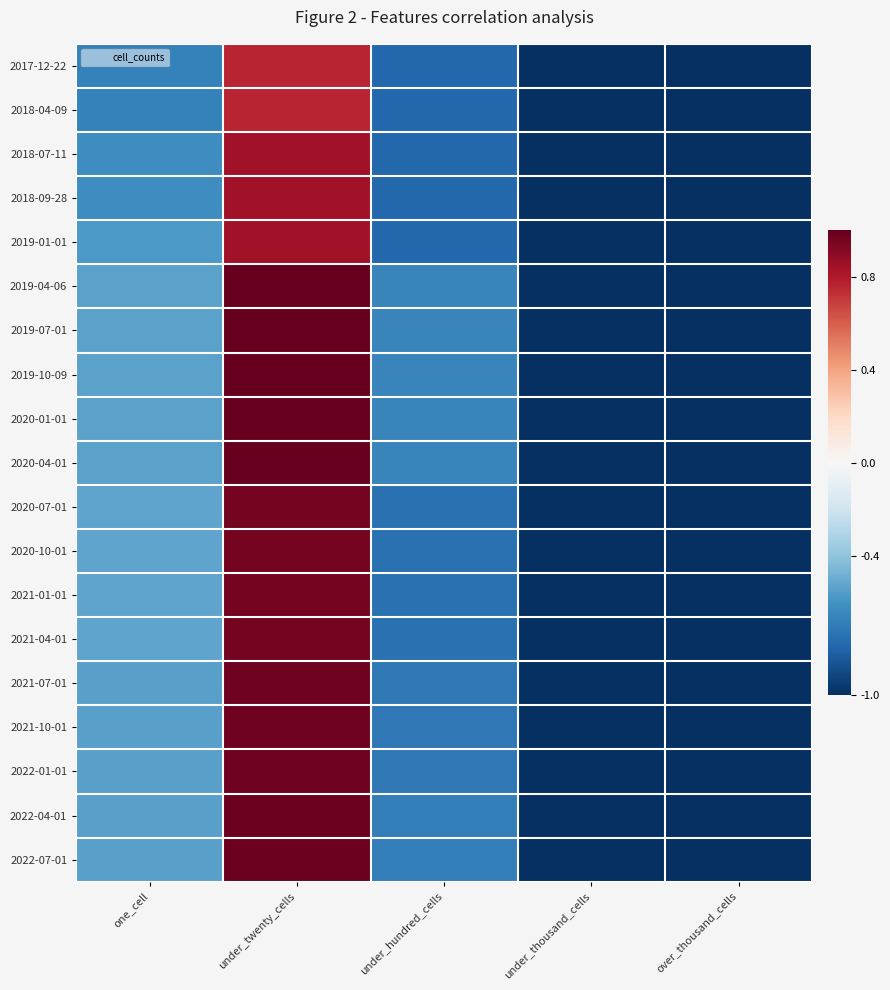

Reading left to right, list all the values displayed in this chart.

2017-12-22: one_cell=-0.7	under_twenty_cells=0.8	under_hundred_cells=-0.8	under_thousand_cells=-1.0	over_thousand_cells=-1.0
2018-04-09: one_cell=-0.7	under_twenty_cells=0.8	under_hundred_cells=-0.8	under_thousand_cells=-1.0	over_thousand_cells=-1.0
2018-07-11: one_cell=-0.6	under_twenty_cells=0.8	under_hundred_cells=-0.8	under_thousand_cells=-1.0	over_thousand_cells=-1.0
2018-09-28: one_cell=-0.6	under_twenty_cells=0.8	under_hundred_cells=-0.8	under_thousand_cells=-1.0	over_thousand_cells=-1.0
2019-01-01: one_cell=-0.6	under_twenty_cells=0.8	under_hundred_cells=-0.8	under_thousand_cells=-1.0	over_thousand_cells=-1.0
2019-04-06: one_cell=-0.5	under_twenty_cells=1.0	under_hundred_cells=-0.7	under_thousand_cells=-1.0	over_thousand_cells=-1.0
2019-07-01: one_cell=-0.5	under_twenty_cells=1.0	under_hundred_cells=-0.7	under_thousand_cells=-1.0	over_thousand_cells=-1.0
2019-10-09: one_cell=-0.5	under_twenty_cells=1.0	under_hundred_cells=-0.7	under_thousand_cells=-1.0	over_thousand_cells=-1.0
2020-01-01: one_cell=-0.5	under_twenty_cells=1.0	under_hundred_cells=-0.7	under_thousand_cells=-1.0	over_thousand_cells=-1.0
2020-04-01: one_cell=-0.5	under_twenty_cells=1.0	under_hundred_cells=-0.7	under_thousand_cells=-1.0	over_thousand_cells=-1.0
2020-07-01: one_cell=-0.5	under_twenty_cells=1.0	under_hundred_cells=-0.7	under_thousand_cells=-1.0	over_thousand_cells=-1.0
2020-10-01: one_cell=-0.5	under_twenty_cells=1.0	under_hundred_cells=-0.7	under_thousand_cells=-1.0	over_thousand_cells=-1.0
2021-01-01: one_cell=-0.5	under_twenty_cells=1.0	under_hundred_cells=-0.7	under_thousand_cells=-1.0	over_thousand_cells=-1.0
2021-04-01: one_cell=-0.5	under_twenty_cells=1.0	under_hundred_cells=-0.7	under_thousand_cells=-1.0	over_thousand_cells=-1.0
2021-07-01: one_cell=-0.5	under_twenty_cells=1.0	under_hundred_cells=-0.7	under_thousand_cells=-1.0	over_thousand_cells=-1.0
2021-10-01: one_cell=-0.5	under_twenty_cells=1.0	under_hundred_cells=-0.7	under_thousand_cells=-1.0	over_thousand_cells=-1.0
2022-01-01: one_cell=-0.5	under_twenty_cells=1.0	under_hundred_cells=-0.7	under_thousand_cells=-1.0	over_thousand_cells=-1.0
2022-04-01: one_cell=-0.5	under_twenty_cells=1.0	under_hundred_cells=-0.7	under_thousand_cells=-1.0	over_thousand_cells=-1.0
2022-07-01: one_cell=-0.5	under_twenty_cells=1.0	under_hundred_cells=-0.7	under_thousand_cells=-1.0	over_thousand_cells=-1.0